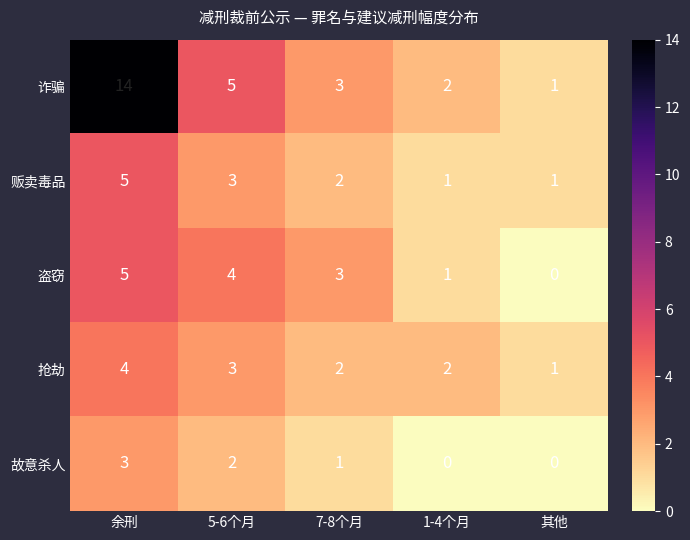

Between 余刑 and 7-8个月, which series saw the biggest shift?

诈骗